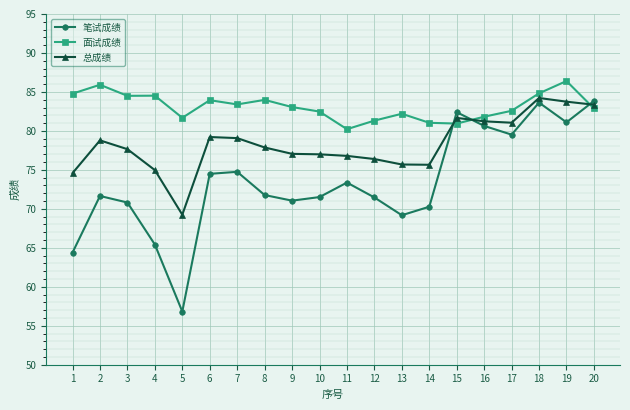

At 2, list the series in order from smallest to largest.

笔试成绩, 总成绩, 面试成绩